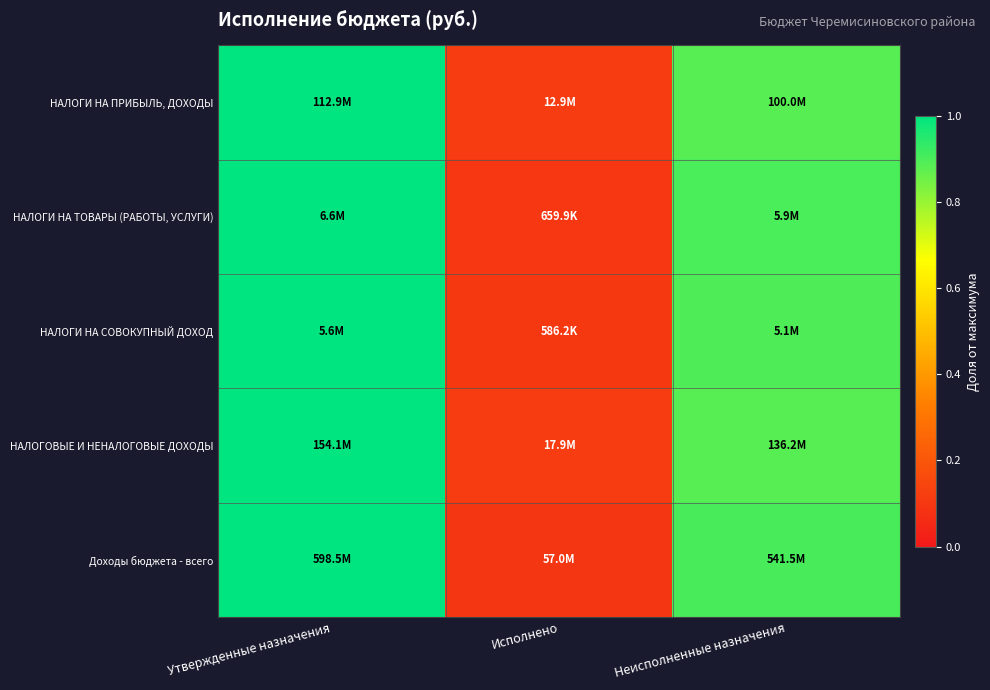

At how many categories does at least one series exceed 0?

3